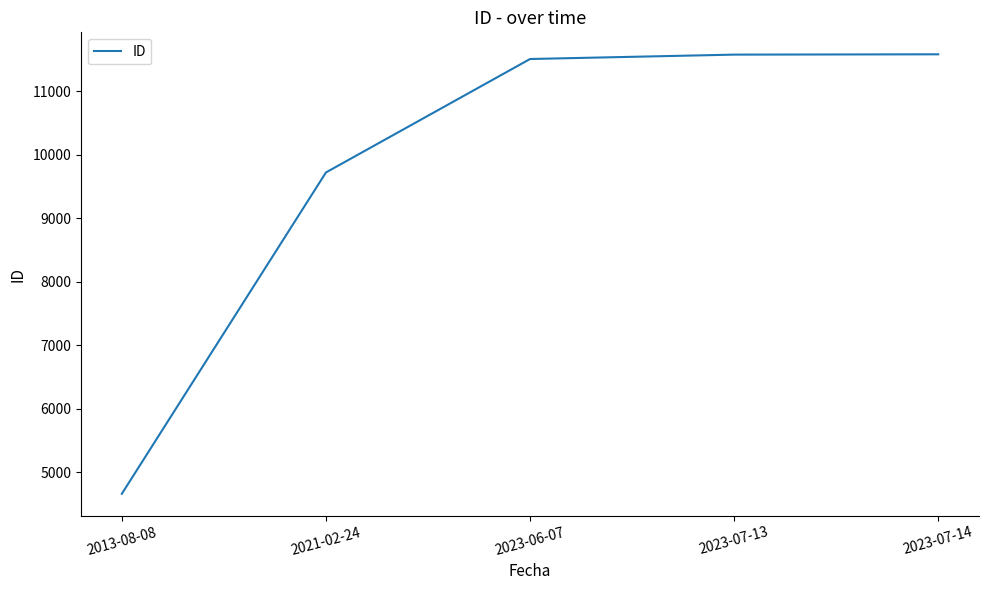

What is the greatest value displayed?

11578